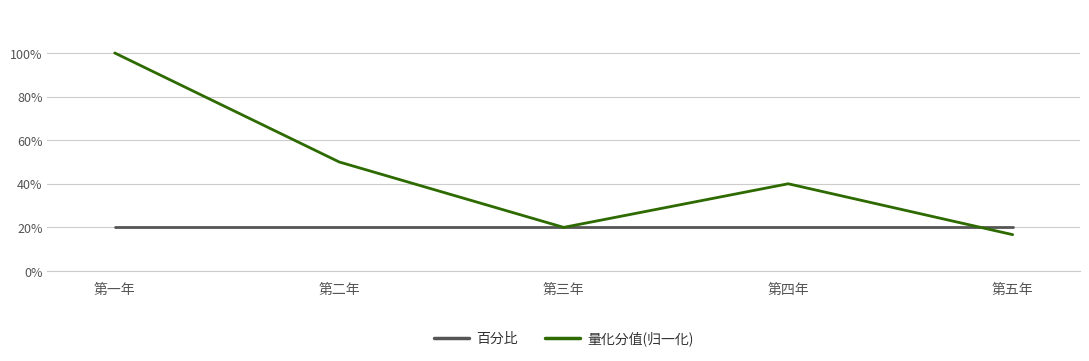

List the labels in order of 量化分值(归一化) value, largest first.

第一年, 第二年, 第四年, 第三年, 第五年